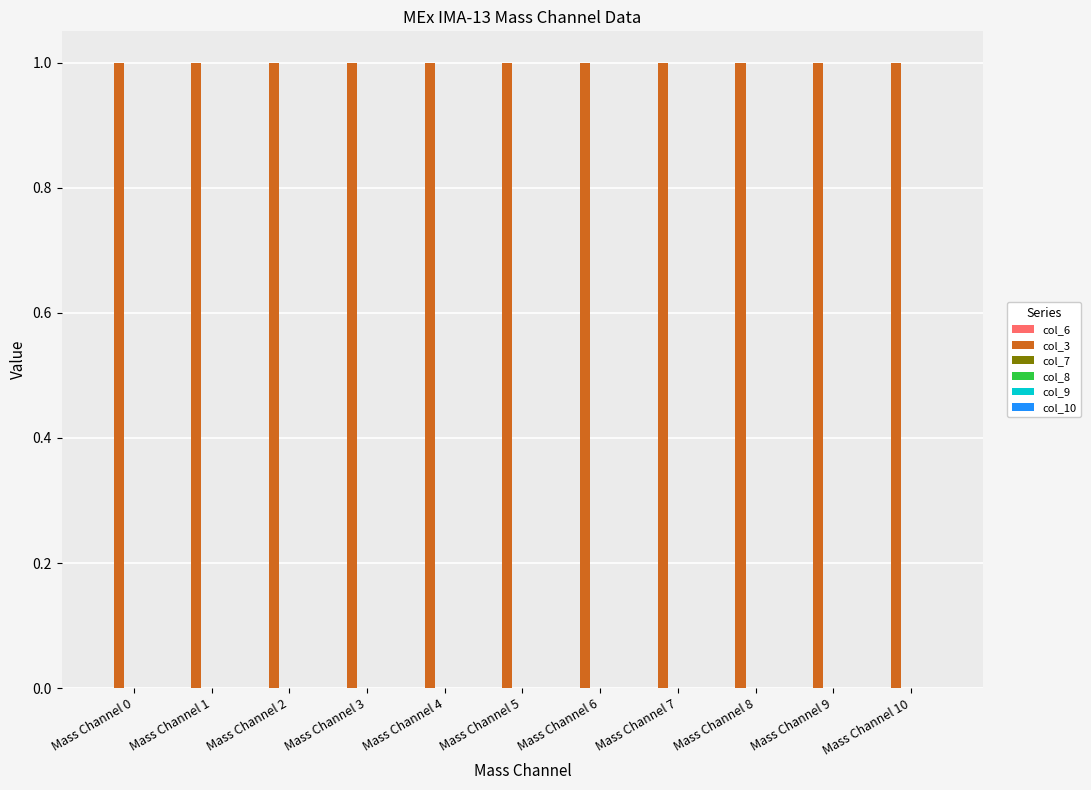

Reading left to right, what are all the values shown in this chart?

col_6: 0	0	0	0	0	0	0	0	0	0	0
col_3: 1	1	1	1	1	1	1	1	1	1	1
col_7: 0	0	0	0	0	0	0	0	0	0	0
col_8: 0	0	0	0	0	0	0	0	0	0	0
col_9: 0	0	0	0	0	0	0	0	0	0	0
col_10: 0	0	0	0	0	0	0	0	0	0	0